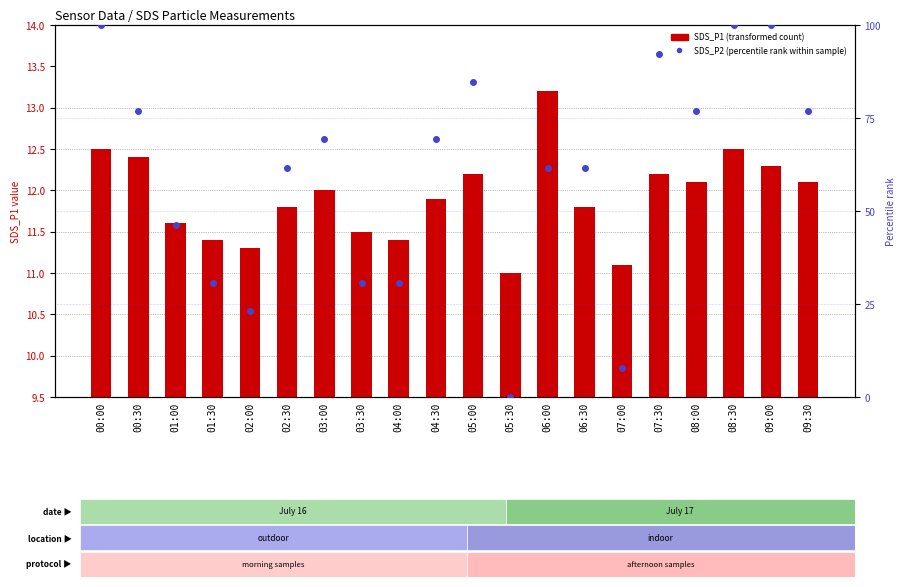

How many groups of bars are there?

20